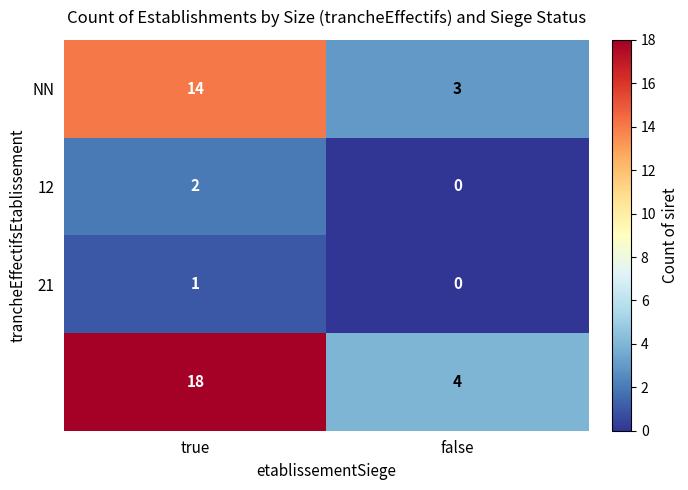

What is the spread (max minus min) of values at false?

4